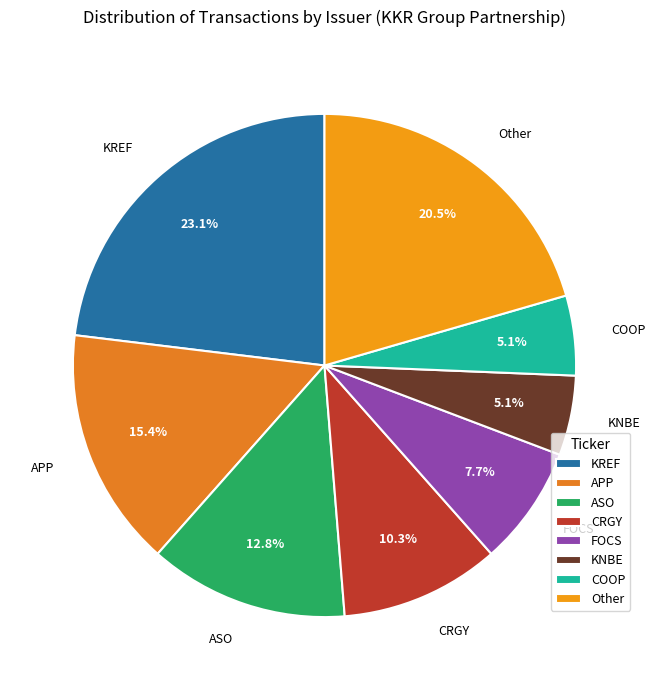

Does any single category account for the majority?

No